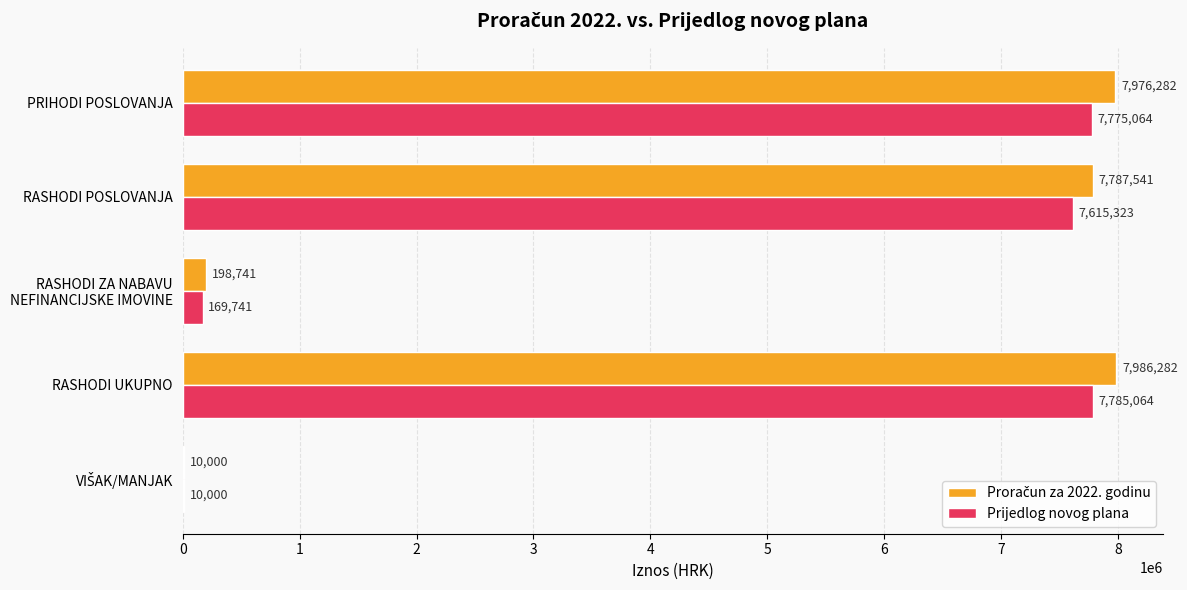

What is the maximum value shown in the chart?

7986282